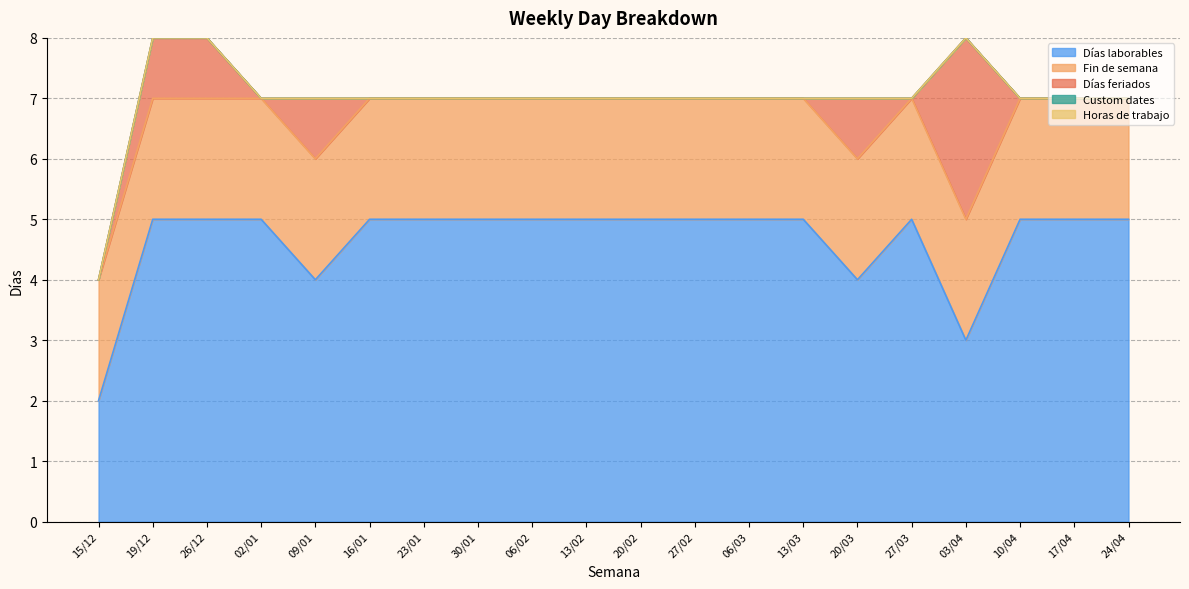

True or false: Días feriados and Horas de trabajo cross at least once.

False